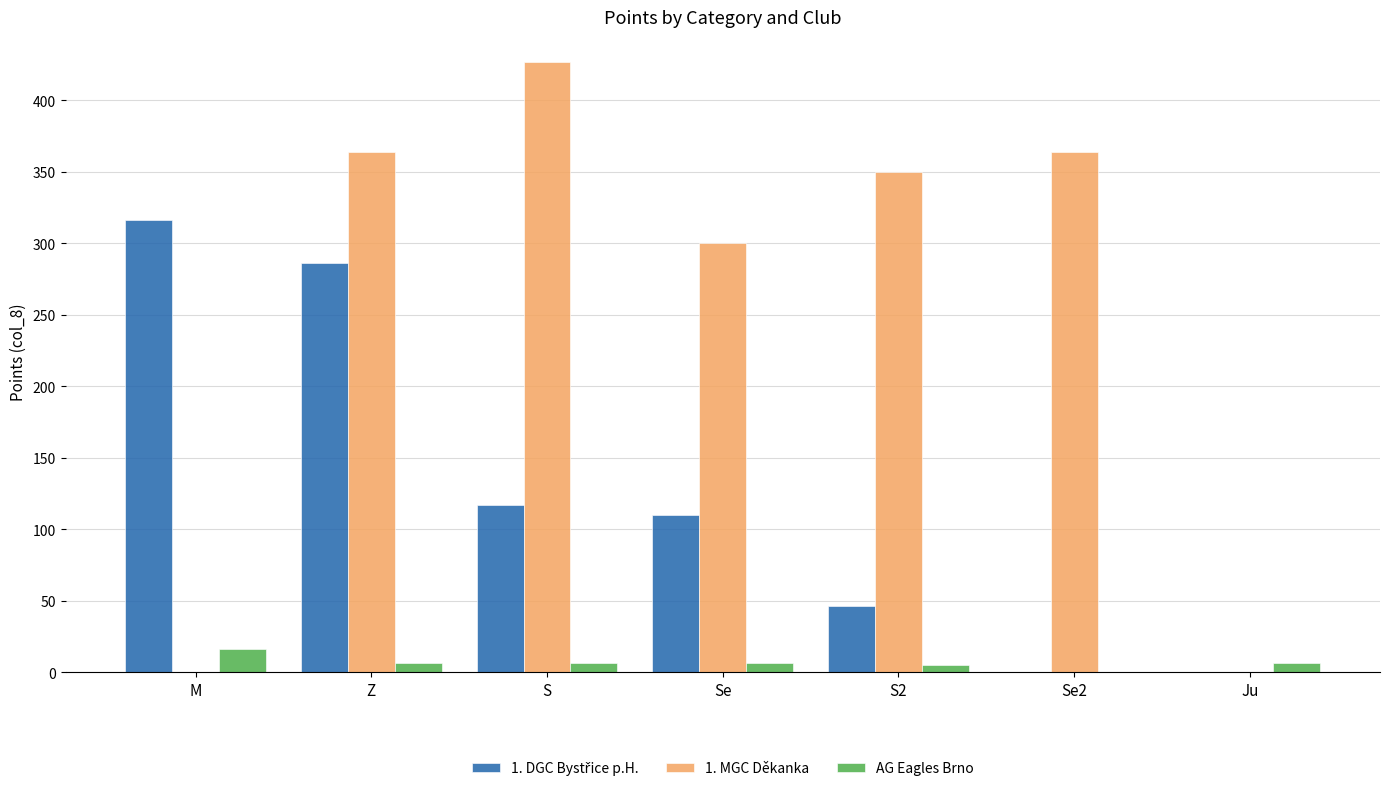

How many categories are shown in the chart?

7